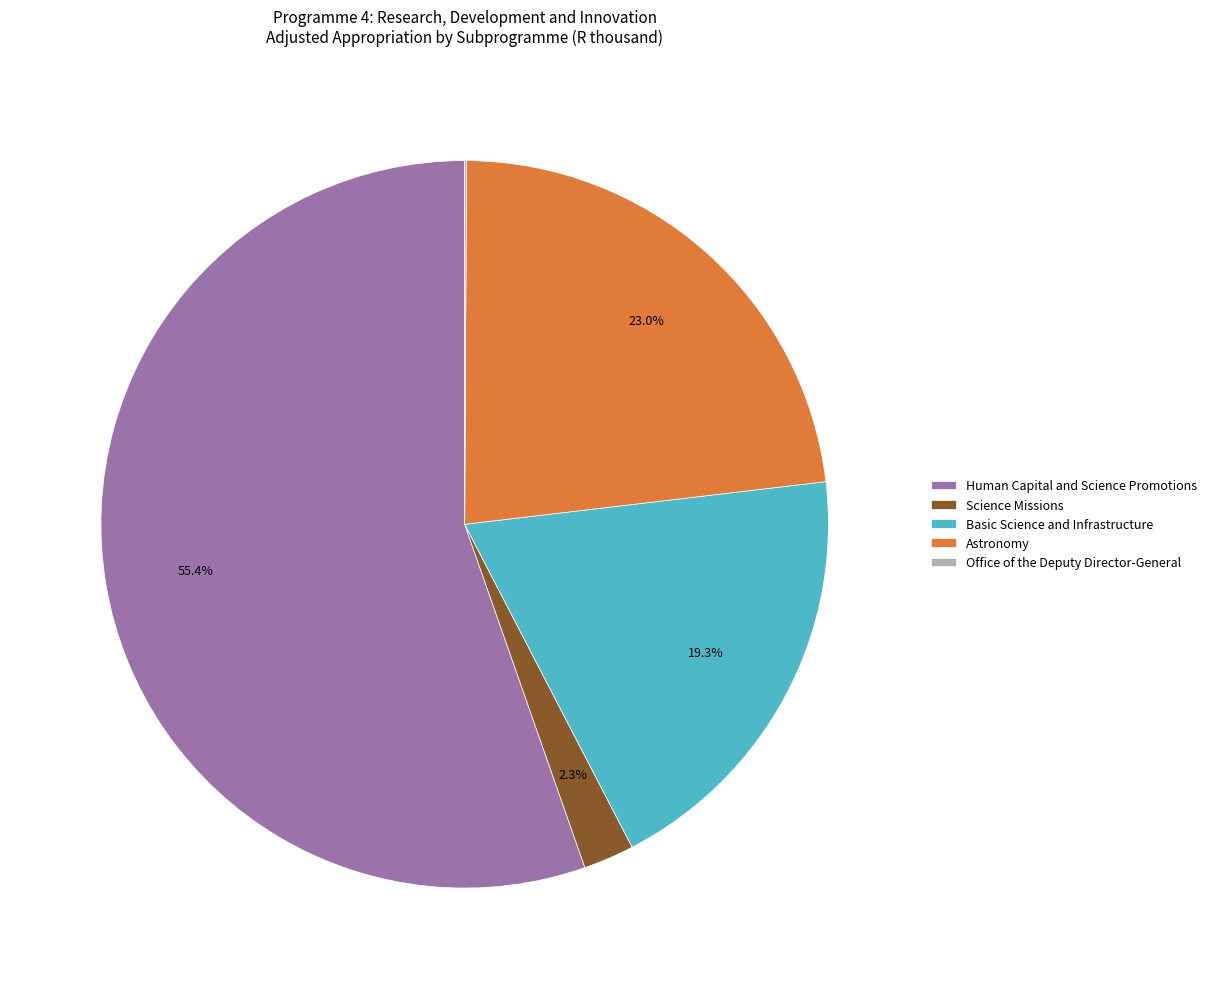

Is it true that Astronomy is 12% of the pie?

False